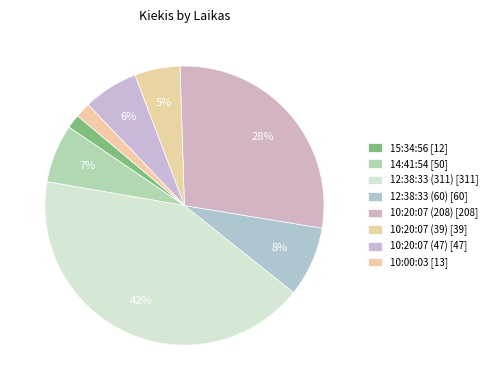

Is it true that 12:38:33 (60) is 13% of the pie?

False